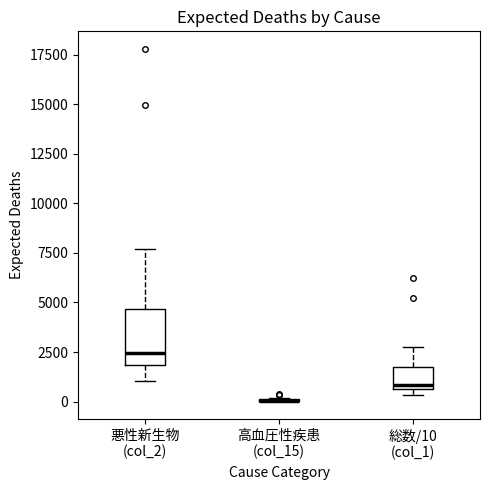

Which box is the tallest, from its lower edge to its upper edge?

悪性新生物 (col_2)